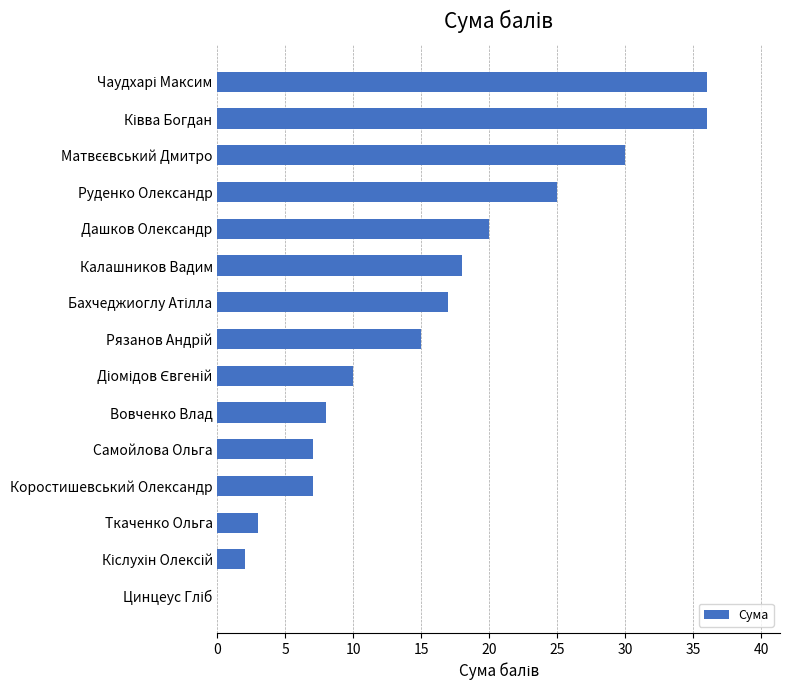

Is it true that the value at Коростишевський Олександр is 7?

True